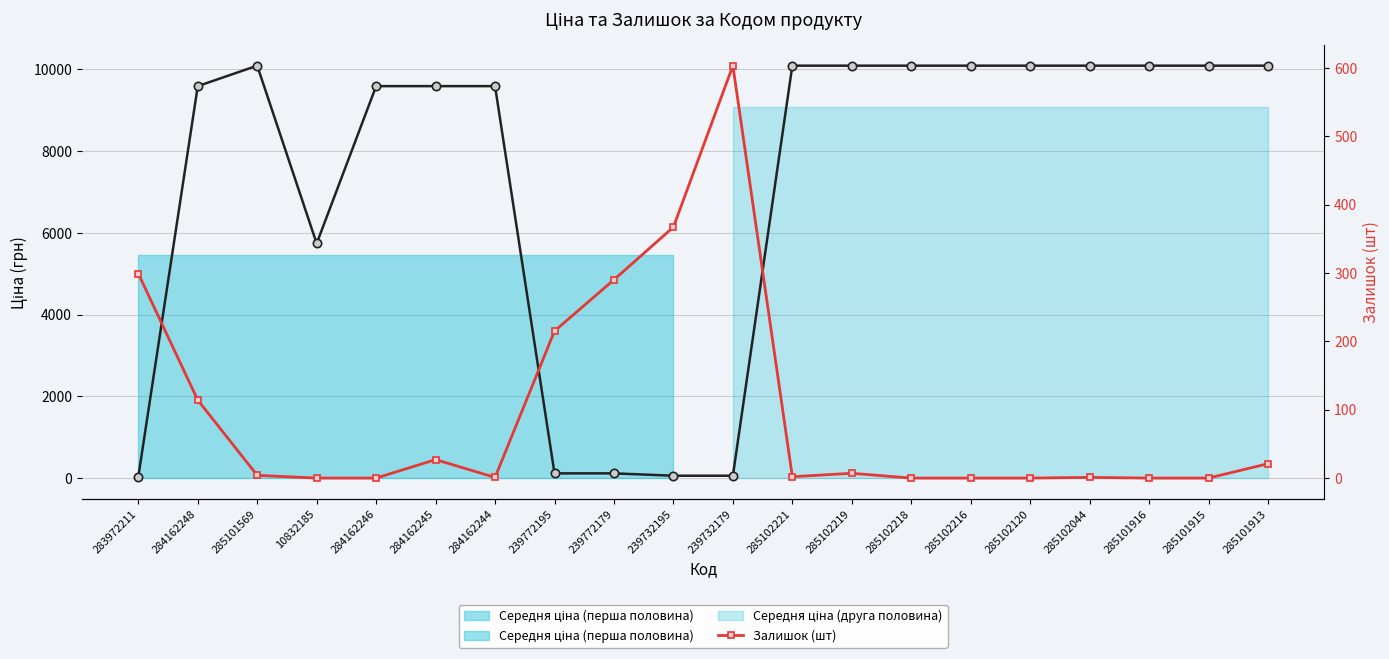

At which label does Залишок (шт) first exceed 4?

283972211